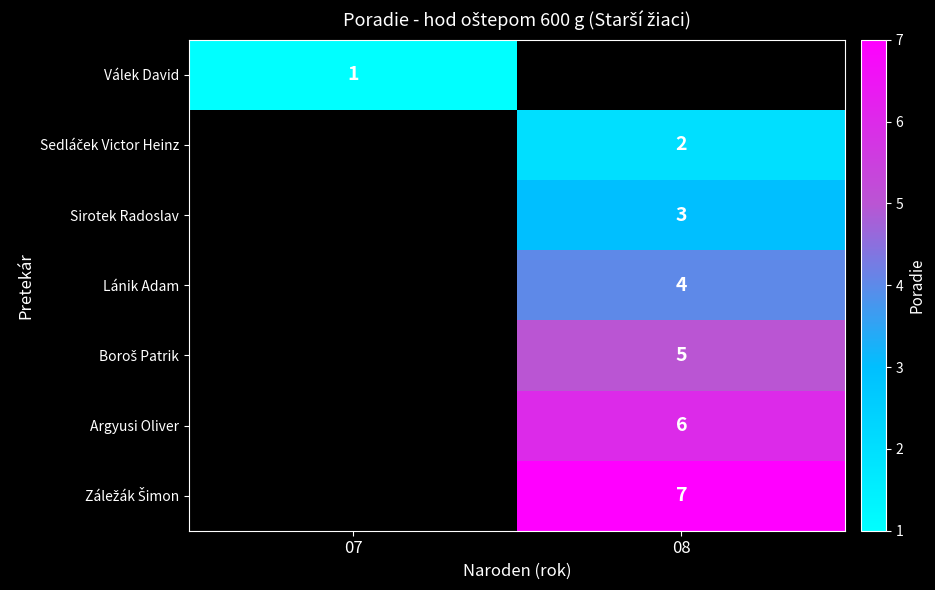

The value of Sirotek Radoslav at 08 is 4. True or false?

False